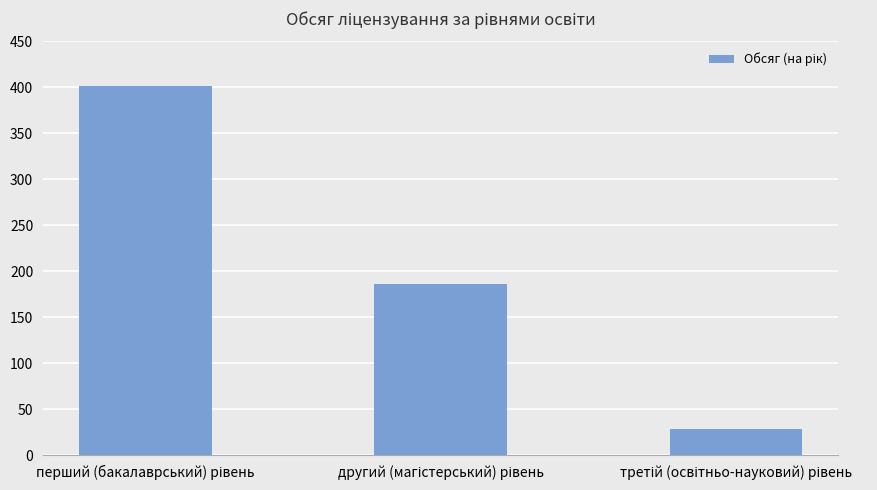

What is the difference between the maximum and minimum values?

374